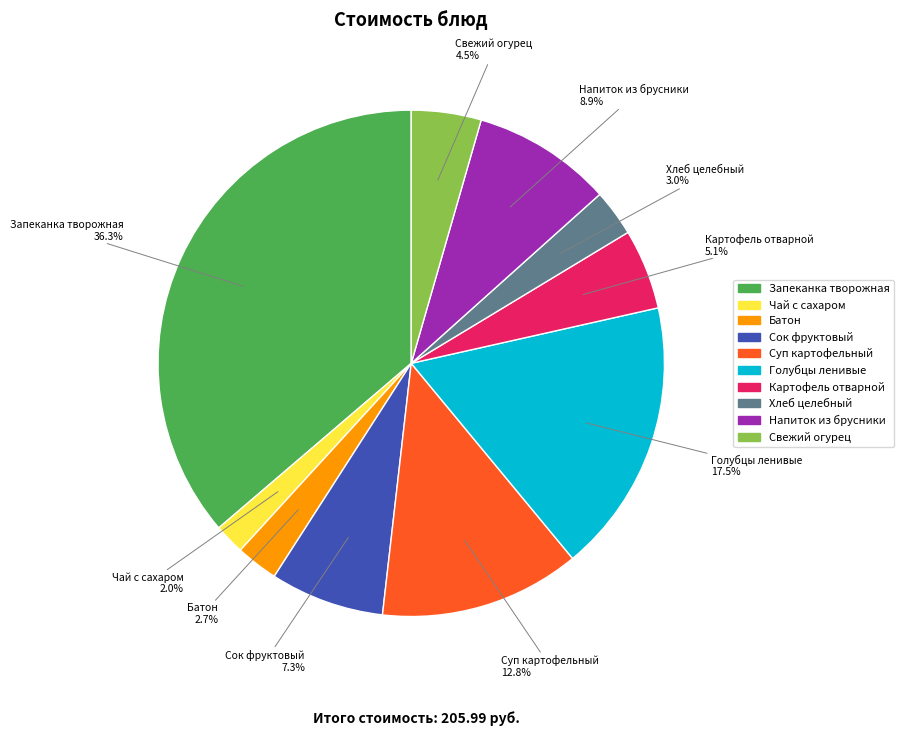

How much of the chart is everything except Хлеб целебный?

97.0%